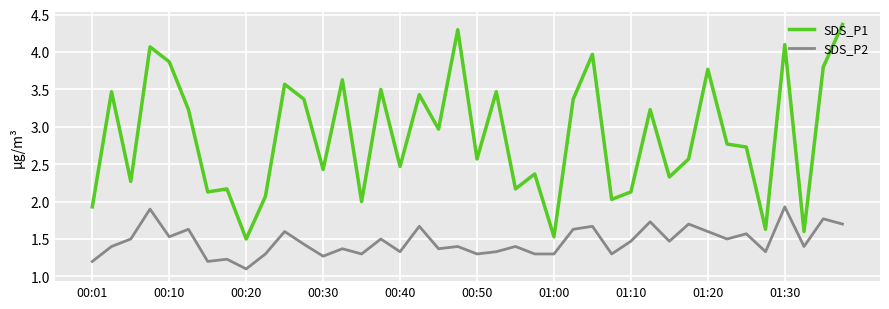

Which series has the largest range (max minus min)?

SDS_P1